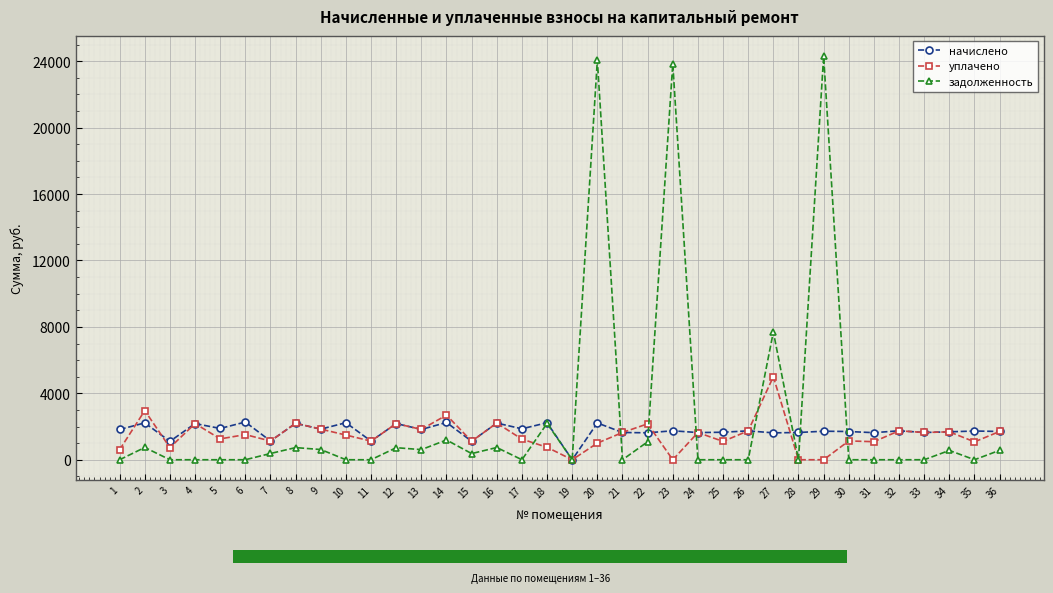

Between 2 and 16, which series saw the biggest shift?

уплачено